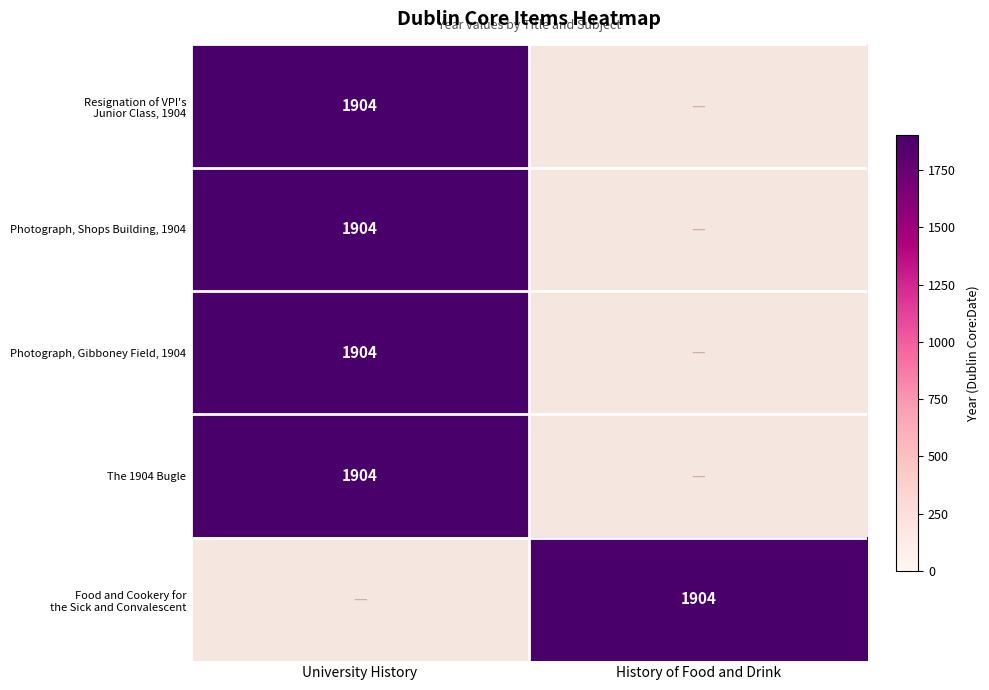

List the series in order of their peak value, highest first.

Resignation of VPI's Junior Class, 1904, Photograph, Shops Building, 1904, Photograph, Gibboney Field, 1904, The 1904 Bugle, Food and Cookery for the Sick and Convalescent